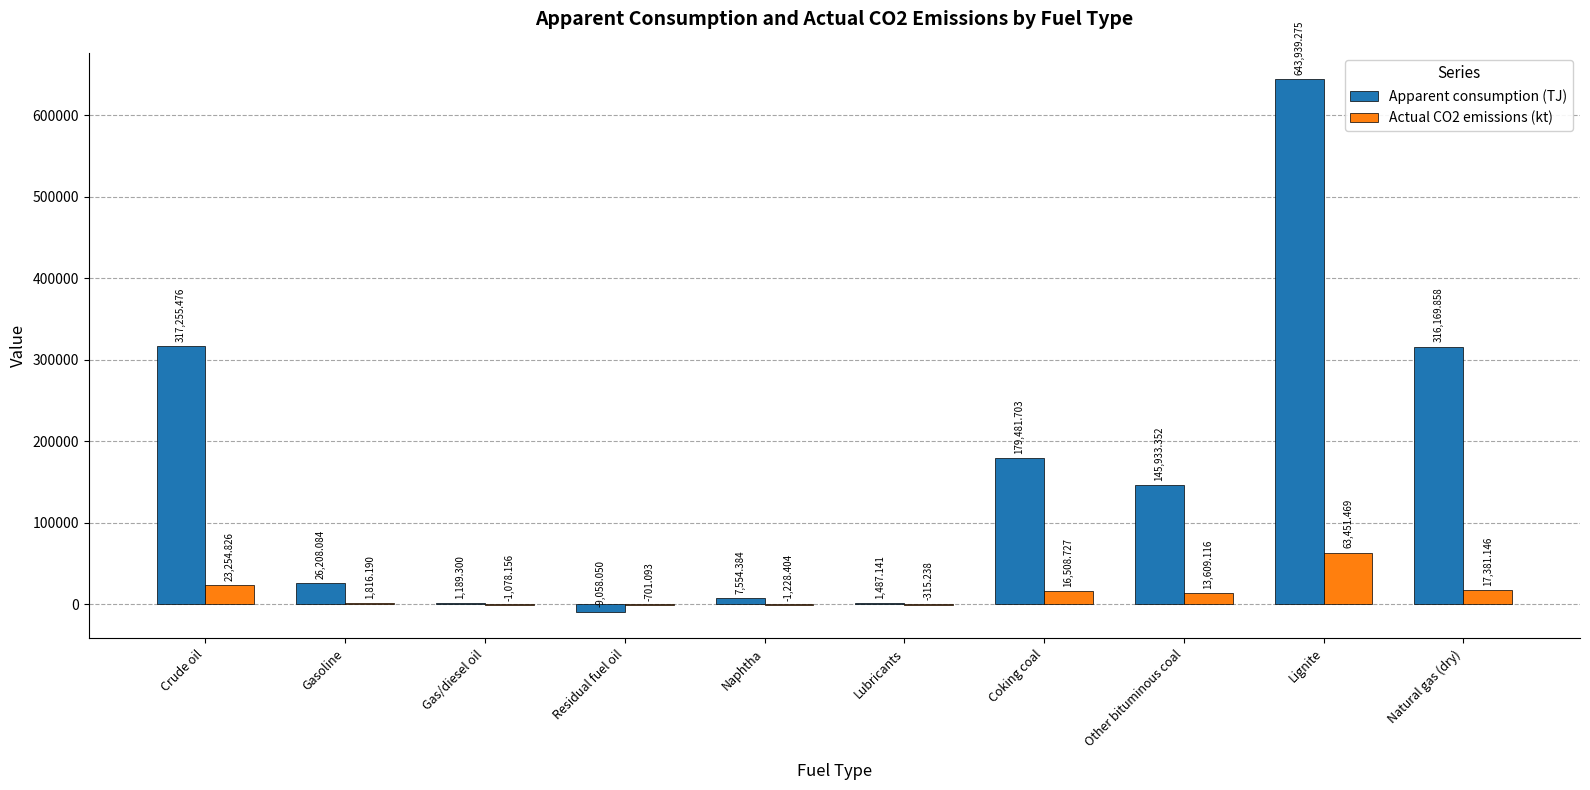

The value of Apparent consumption (TJ) at Lignite is 311330.1. True or false?

False